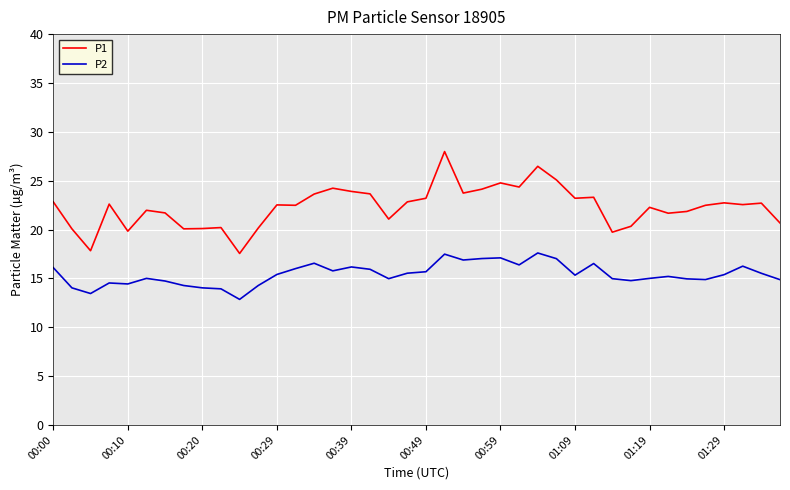

Rank the series by their maximum value, from highest to lowest.

P1, P2